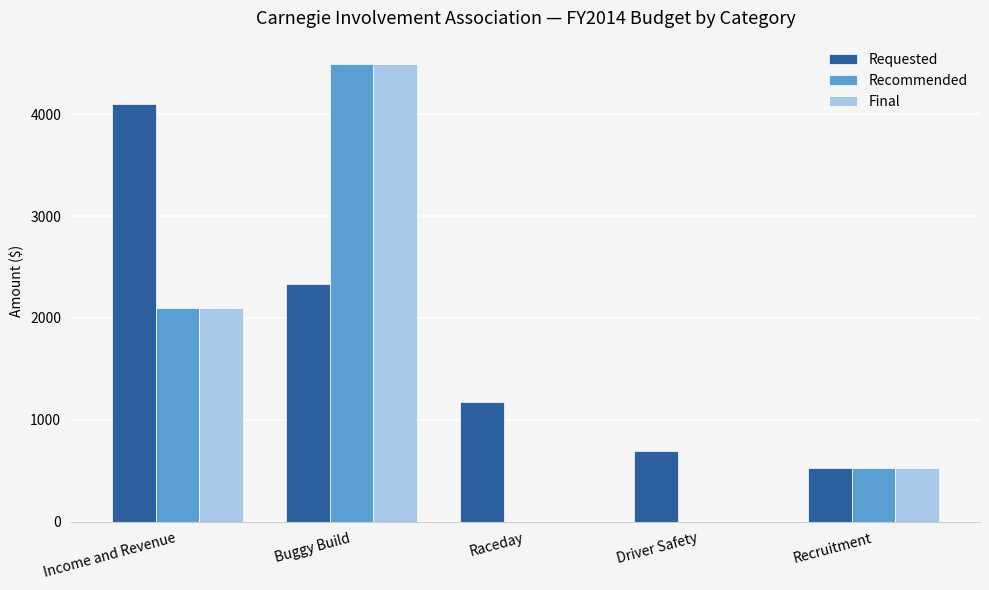

Which series has the largest total across all categories?

Requested